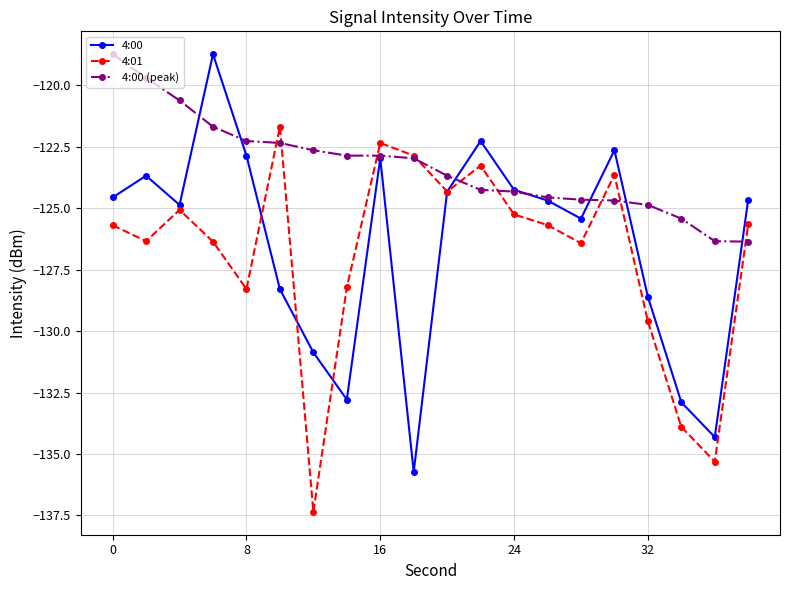

How many intersections are there between 4:01 and 4:00 (peak)?

9